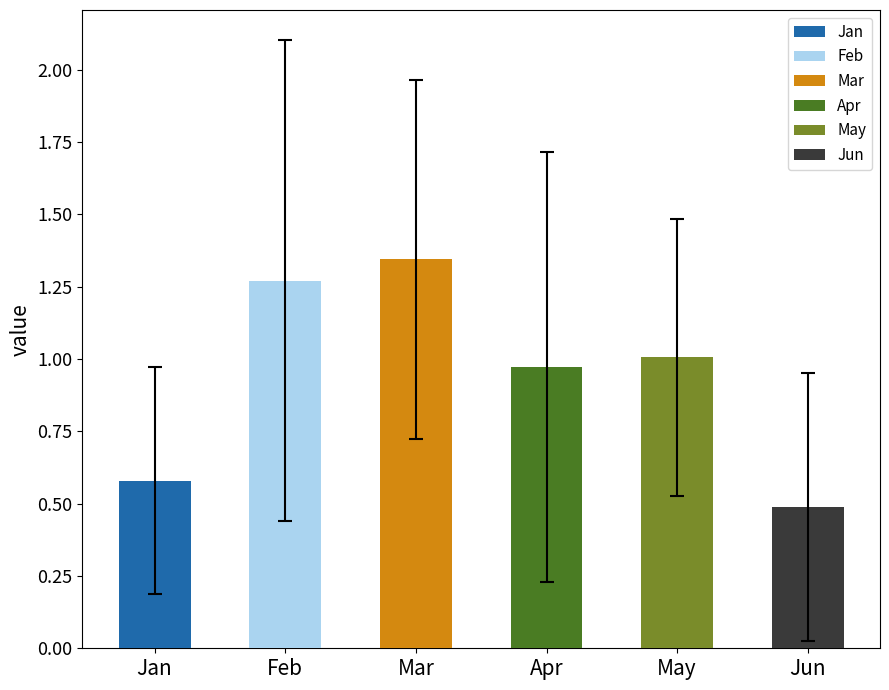

What is the difference between the maximum and minimum values?

0.9